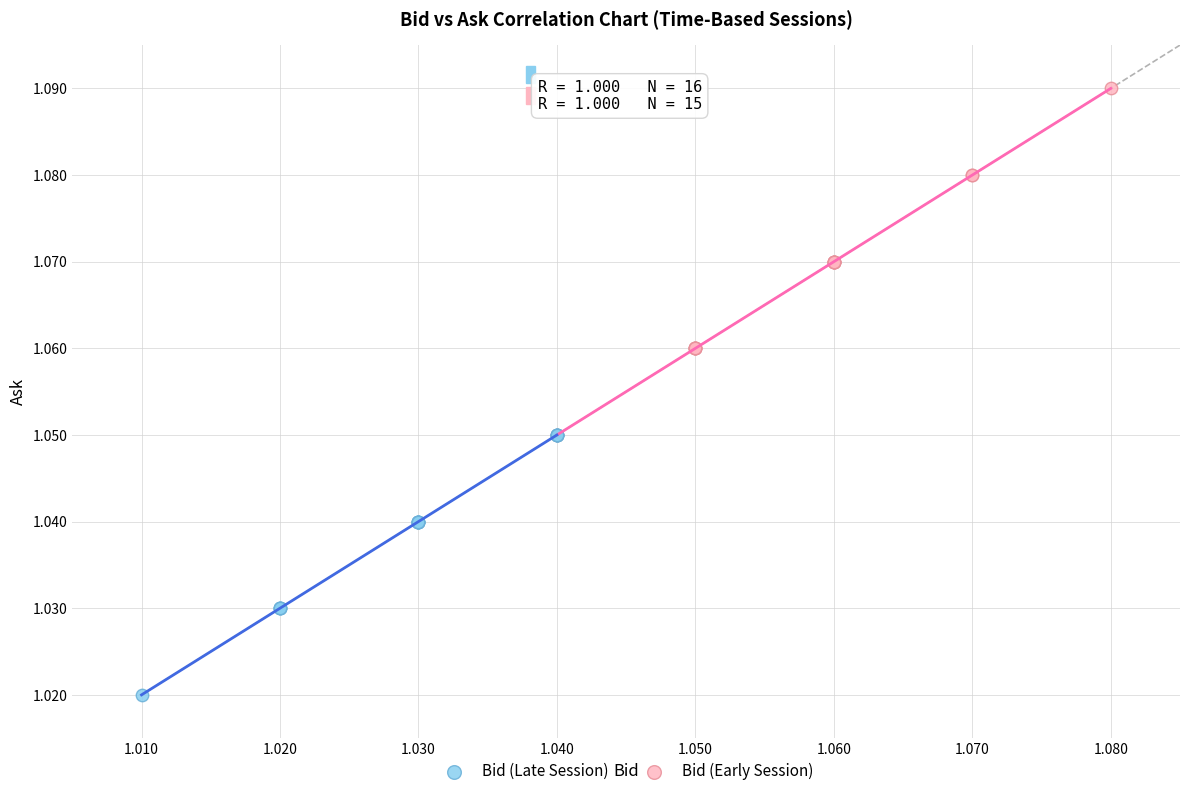

What are all the series names shown in the legend?

Bid (Late Session), Bid (Early Session)